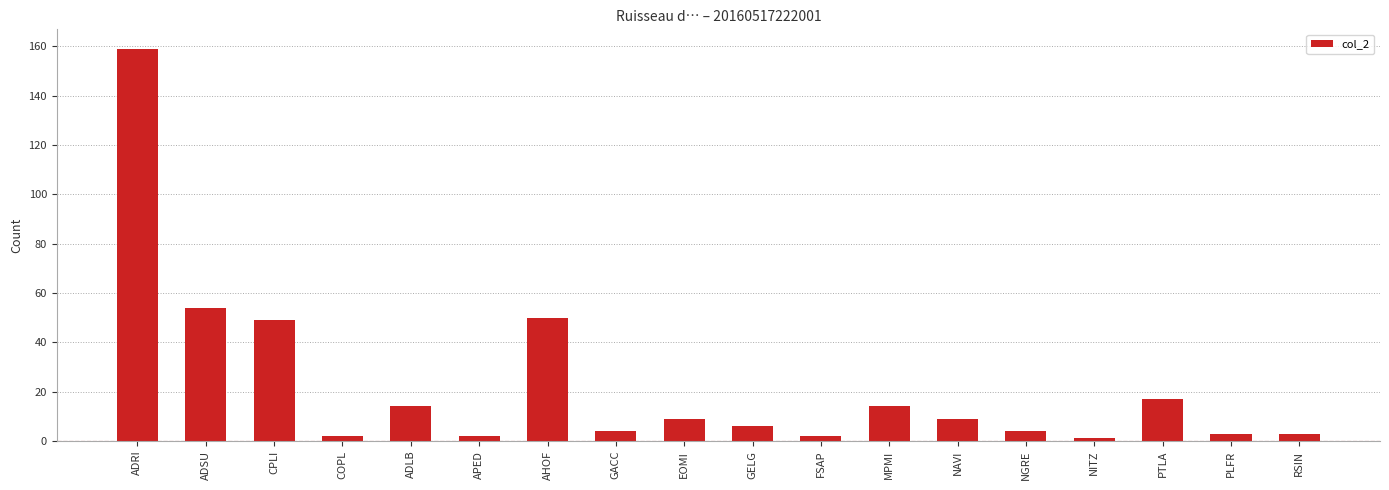

What is the greatest value displayed?

159